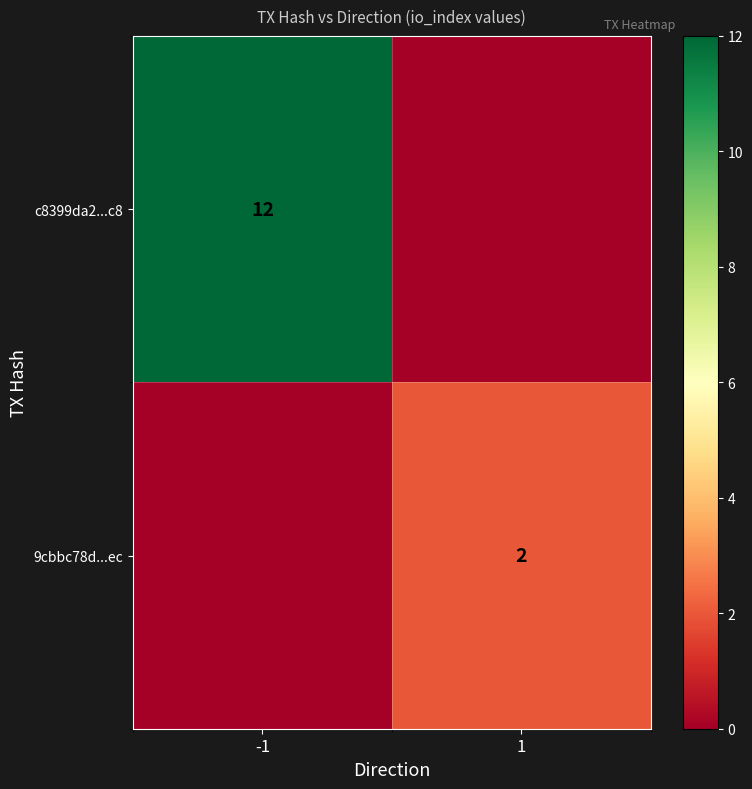

Is the value of c8399da2...c8 at -1 greater than the value of 9cbbc78d...ec at 1?

Yes